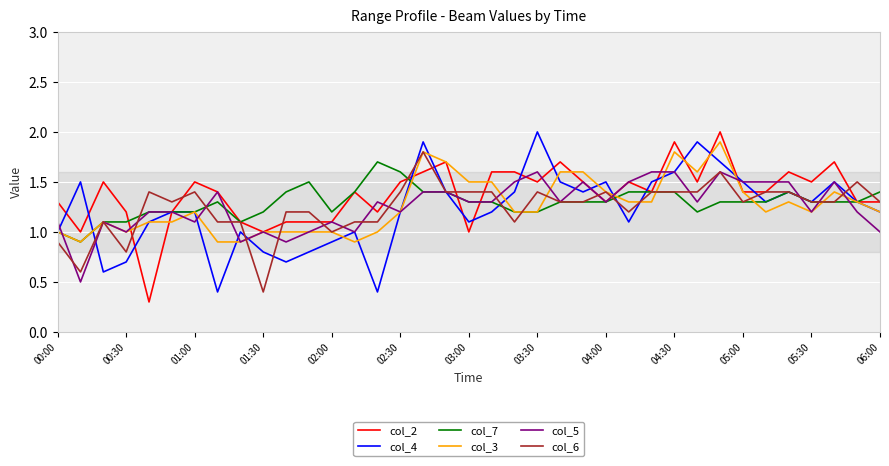

How many lines are shown in the chart?

6